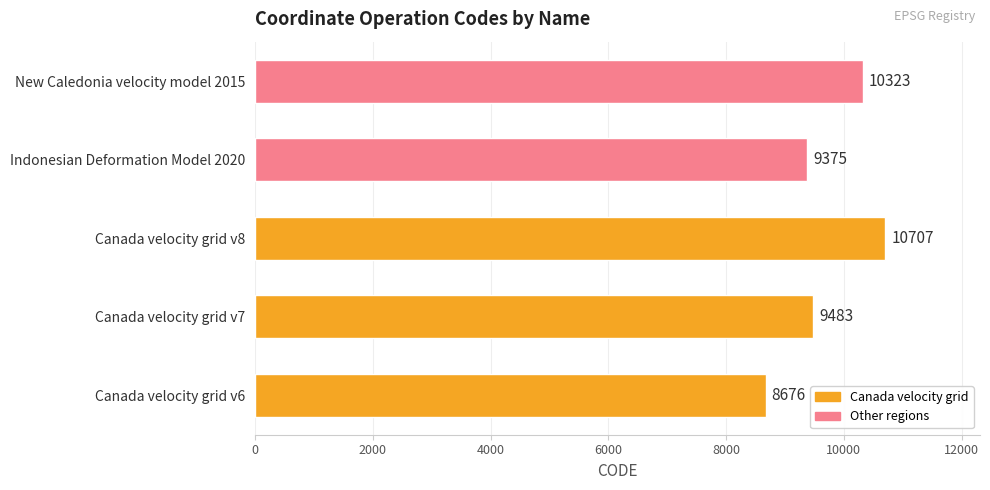

At which category does the chart reach its minimum across all series?

Canada velocity grid v6